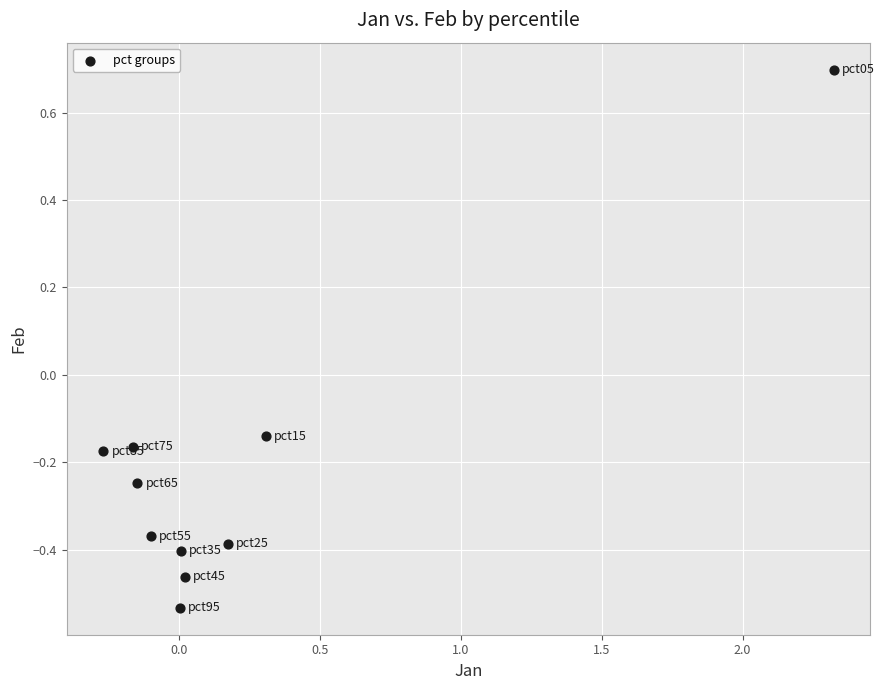

What is the range of X values (max minus min)?

2.6